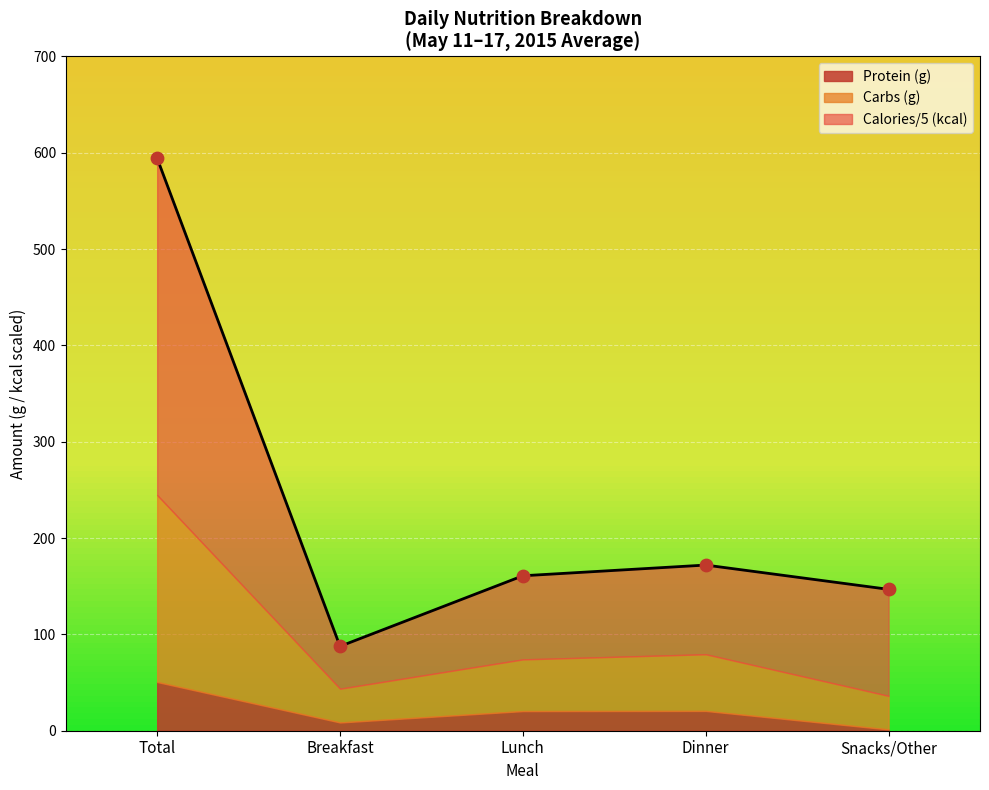

Is the value of Carbs (g) at Breakfast greater than the value of Calories (kcal) at Dinner?

No